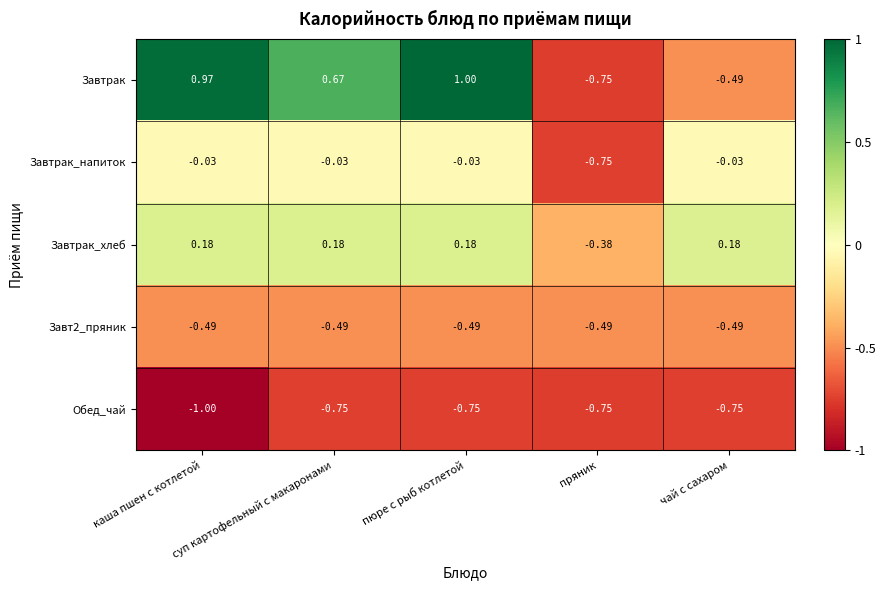

Is the value of Завтрак_хлеб at пряник greater than the value of Завт2_пряник at каша пшен с котлетой?

Yes